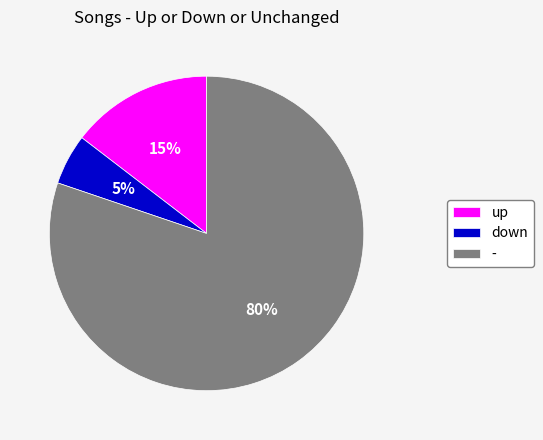

Between down and -, which is larger?

-